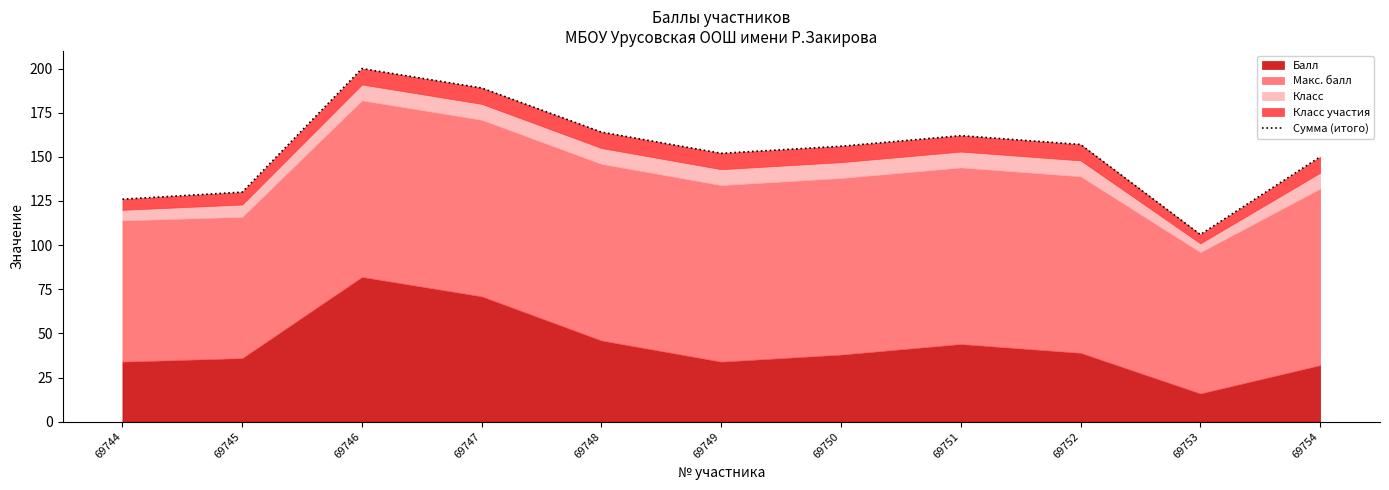

The chart shows a value of 200 at 69746. True or false?

True